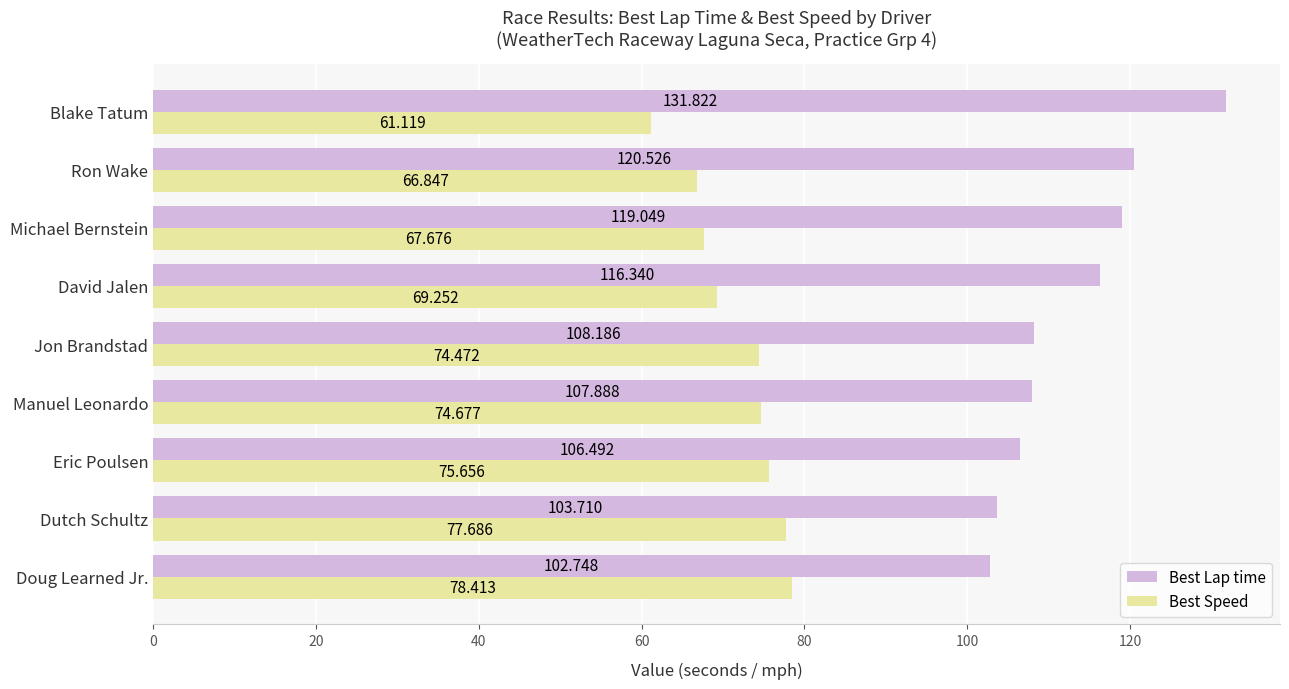

What are all the series names shown in the legend?

Best Lap time, Best Speed